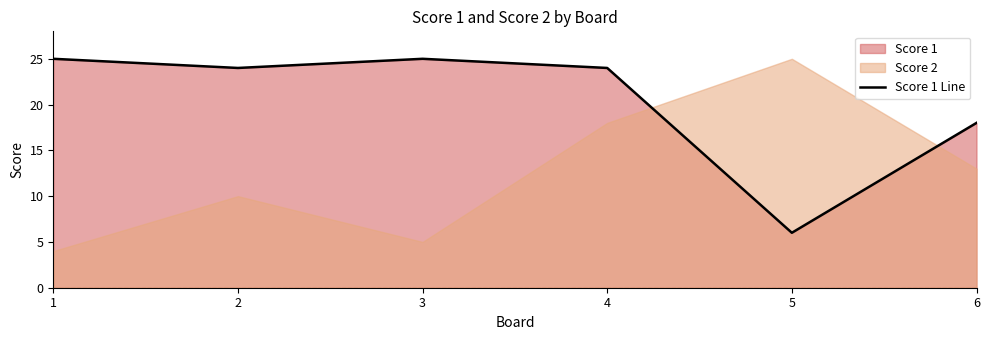

What is the ratio of the value at 3 to the value at 2?

1.0